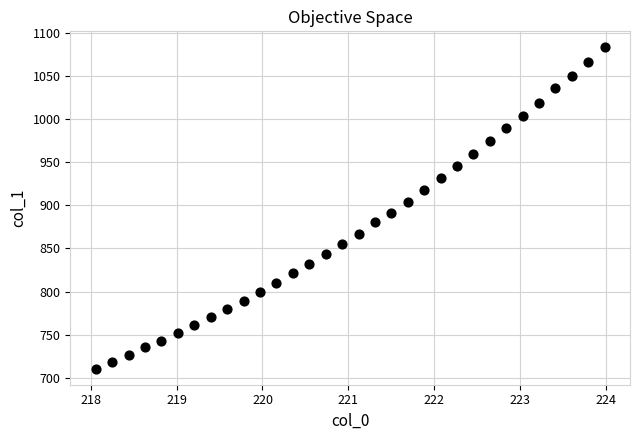

What is the range of Y values (max minus min)?

372.7